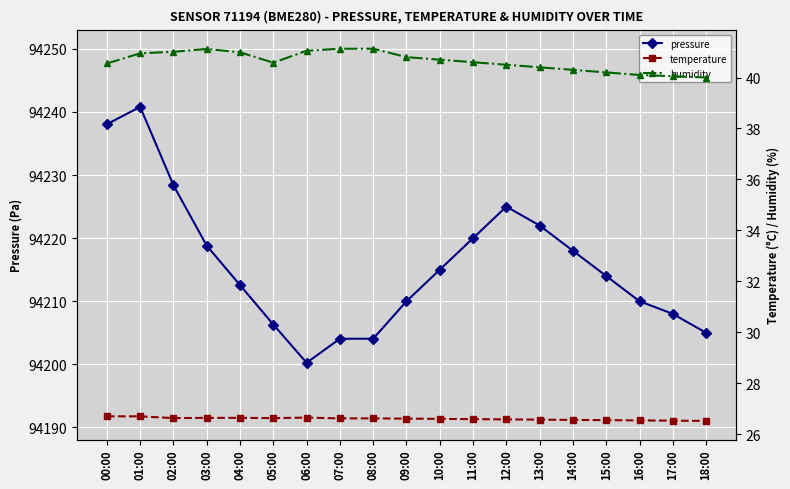

Which series changed the most between 10:00 and 11:00?

pressure